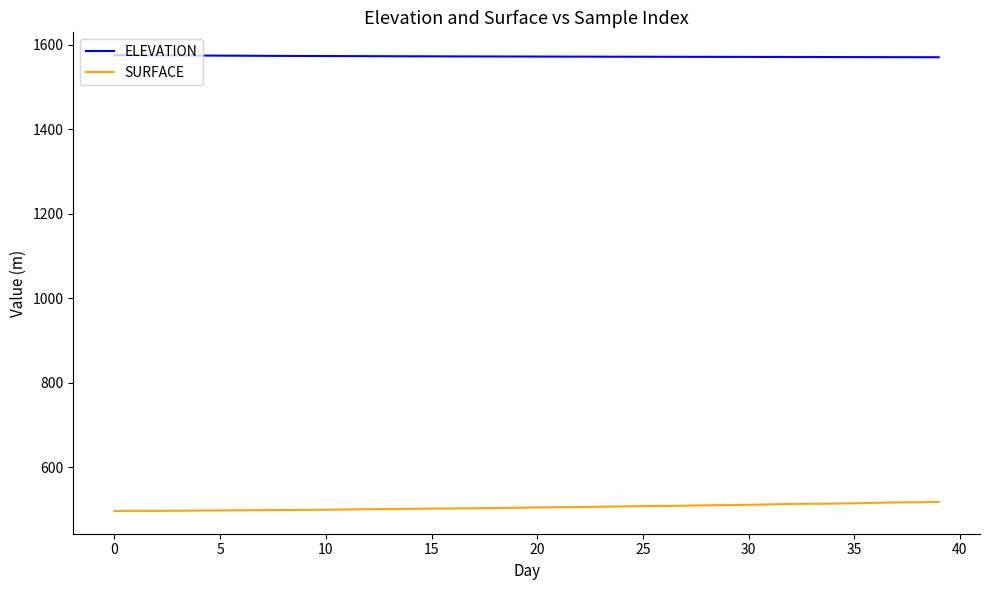

Which series has the largest total across all categories?

ELEVATION